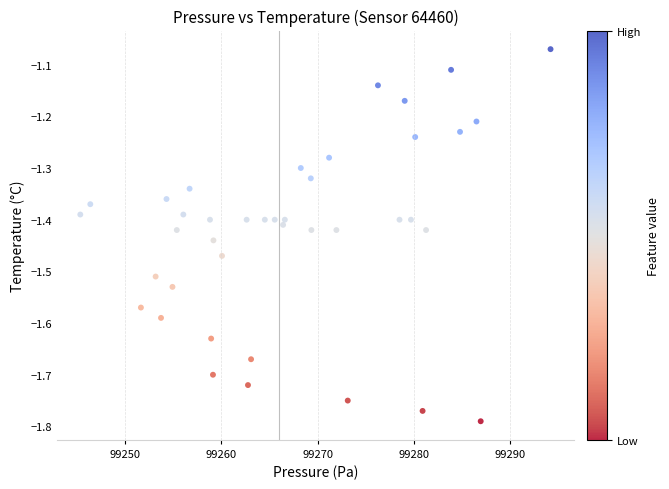

What is the range of Y values (max minus min)?

0.7